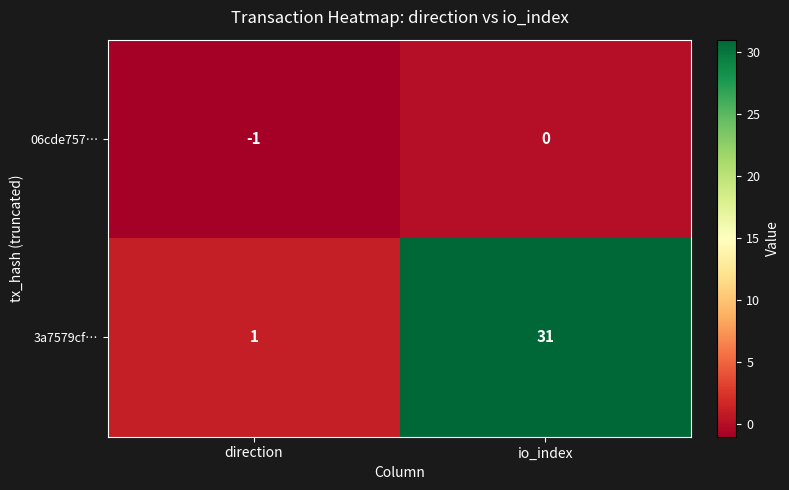

Reading right to left, extract all data points from this chart.

06cde757…: 0	-1
3a7579cf…: 31	1